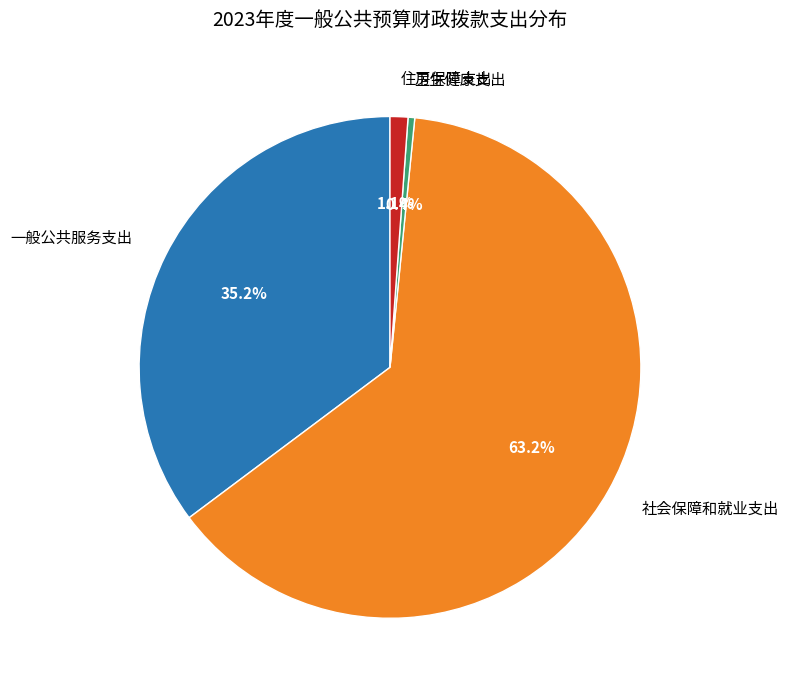

Which has a higher value, 卫生健康支出 or 社会保障和就业支出?

社会保障和就业支出